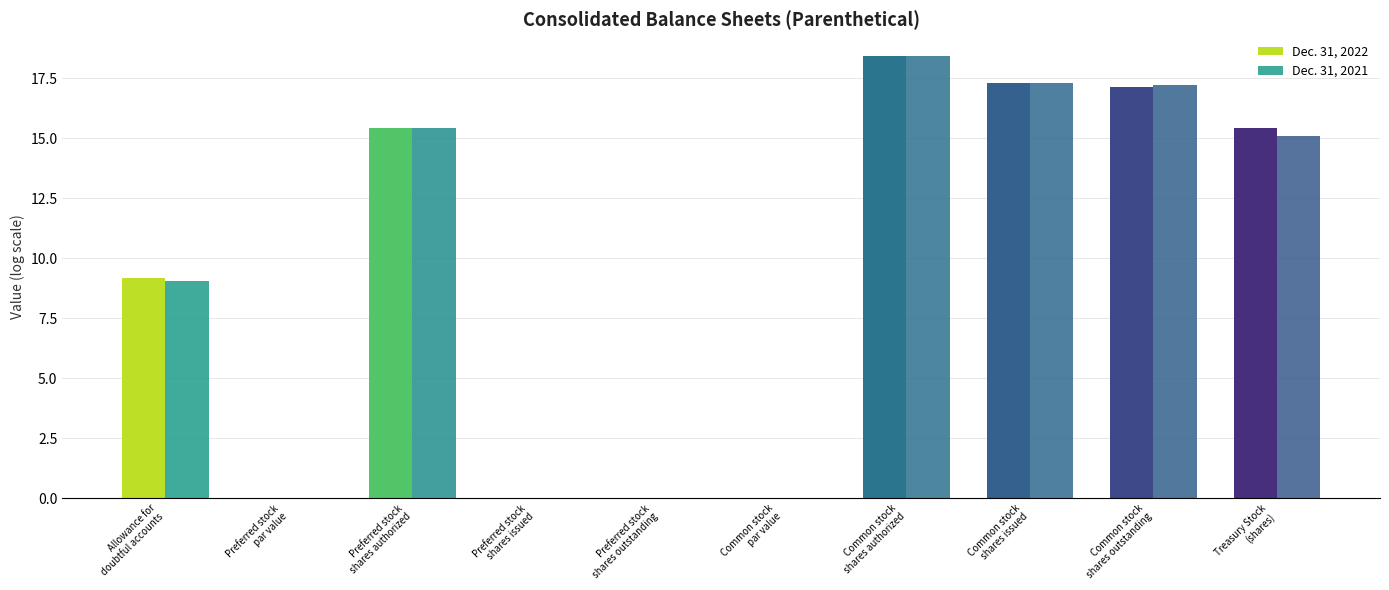

Between Preferred stock
shares issued and Common stock
shares outstanding, which series saw the biggest shift?

Dec. 31, 2021